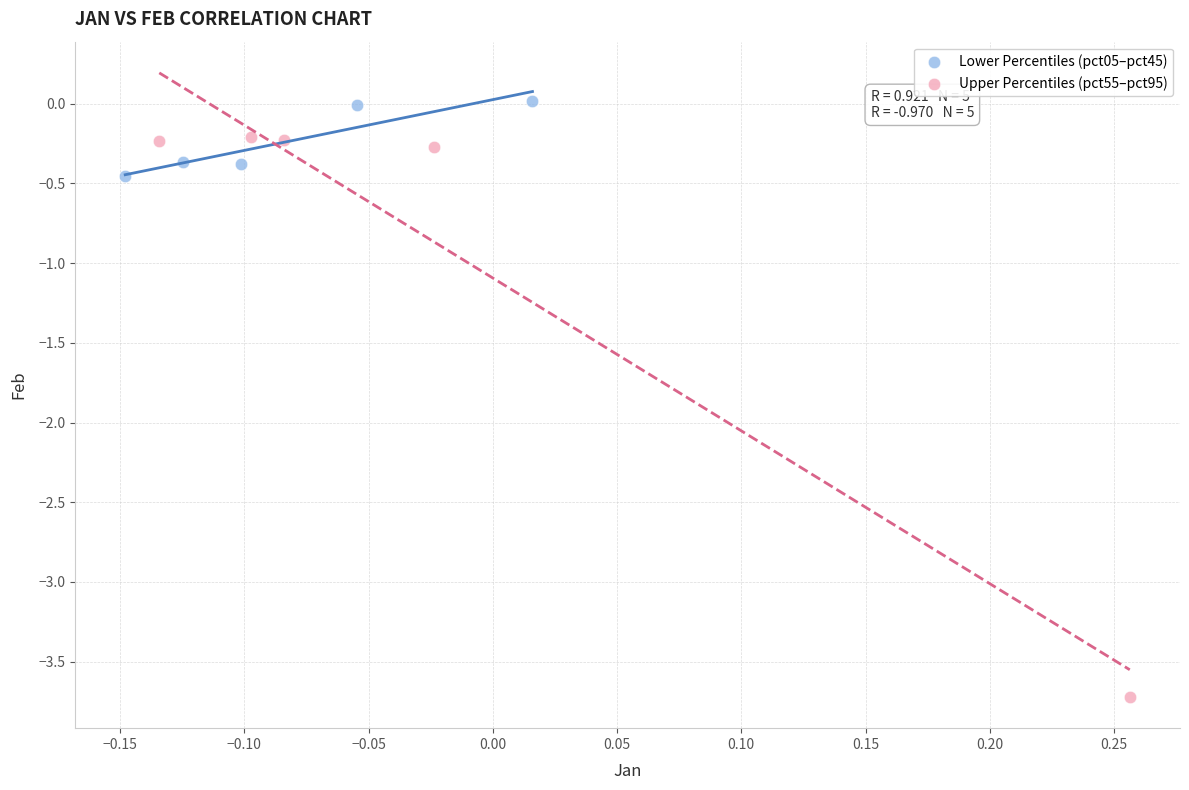

What are all the series names shown in the legend?

Lower Percentiles (pct05–pct45), Upper Percentiles (pct55–pct95)